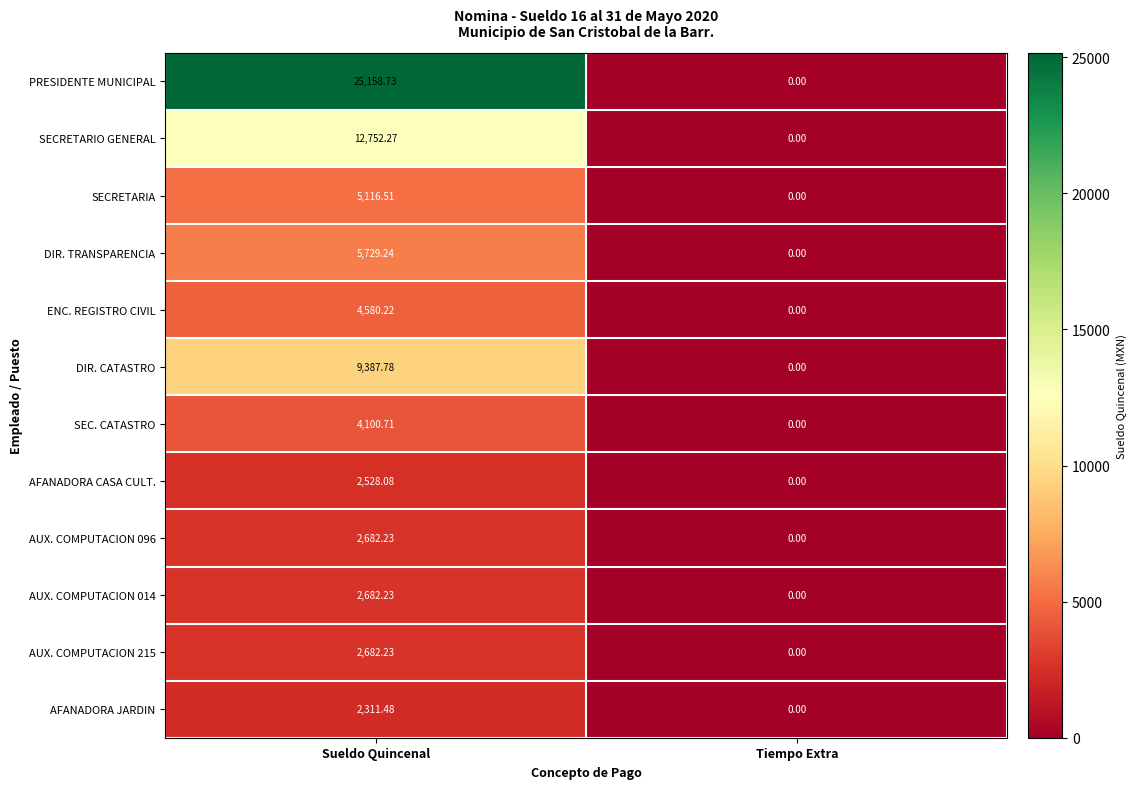

Is the value of DIR. CATASTRO at Tiempo Extra greater than the value of AUX. COMPUTACION 096 at Sueldo Quincenal?

No